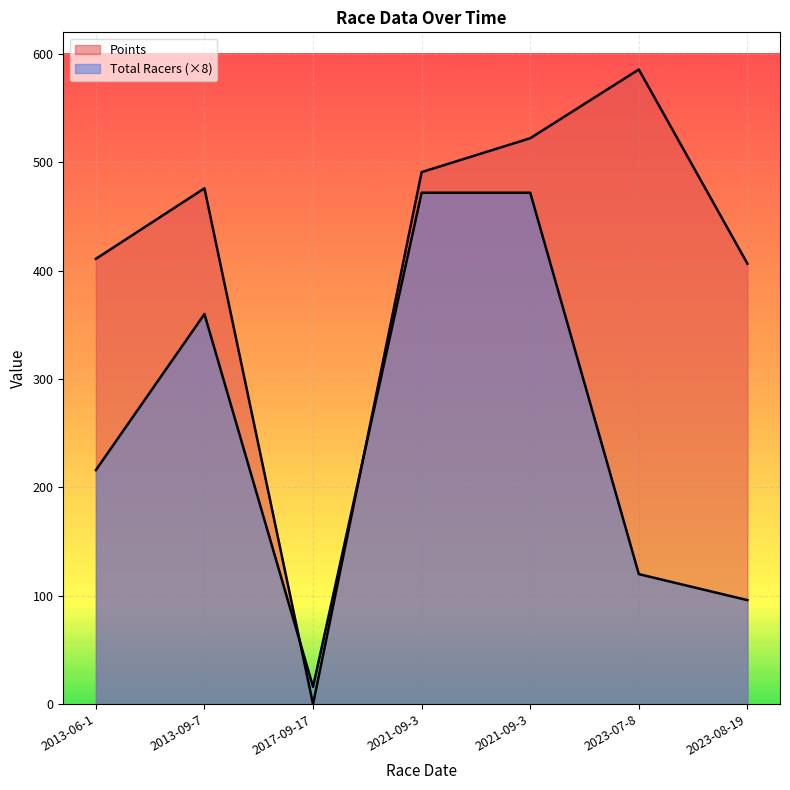

Is it true that Total Racers equals 86.0 at 2013-09-7?

False